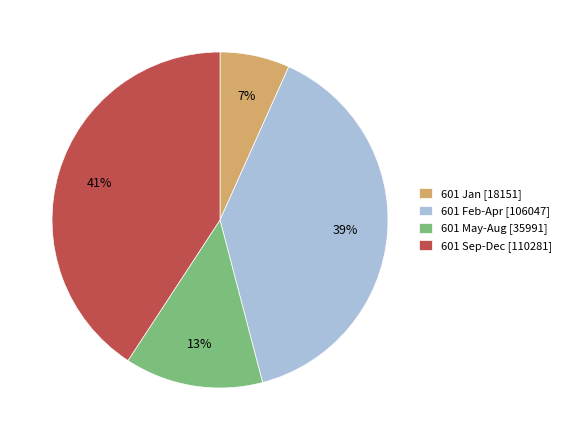

To the nearest percent, what portion does 601 May-Aug [35991] represent?

13%